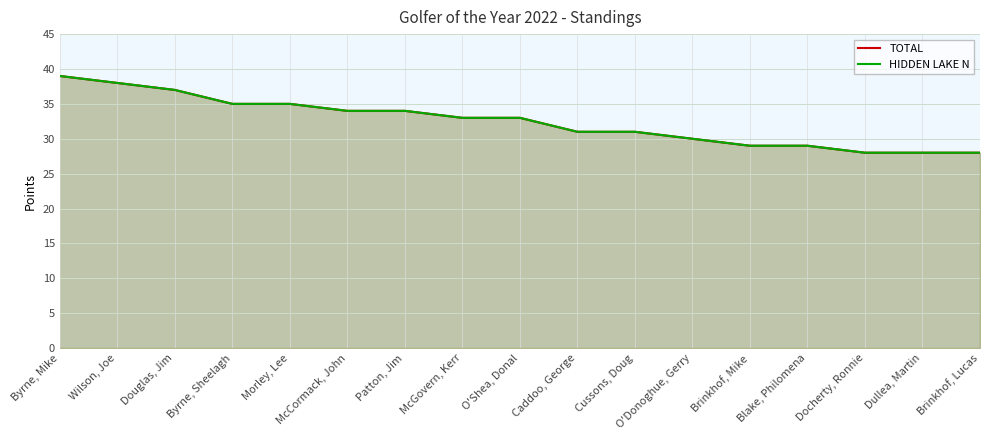

How many categories are shown in the chart?

17